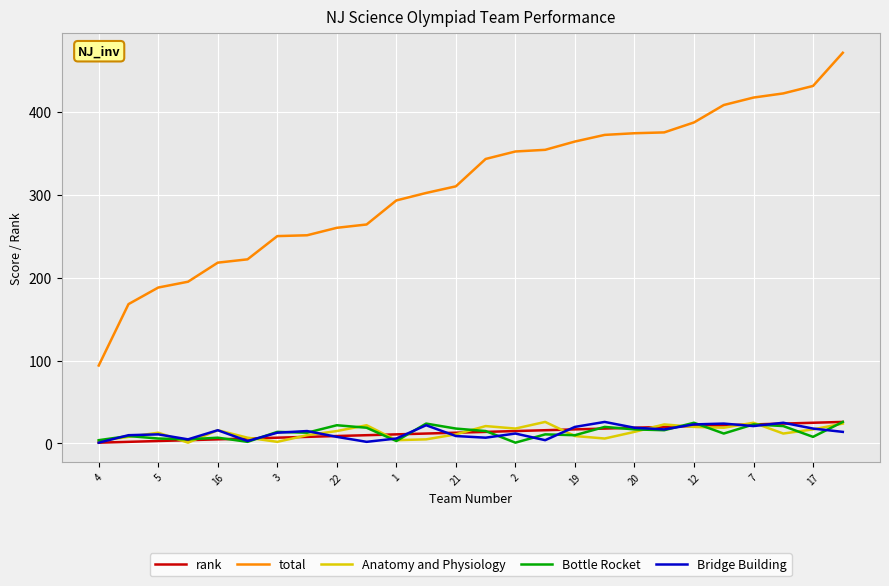

True or false: rank and total intersect in this chart.

False